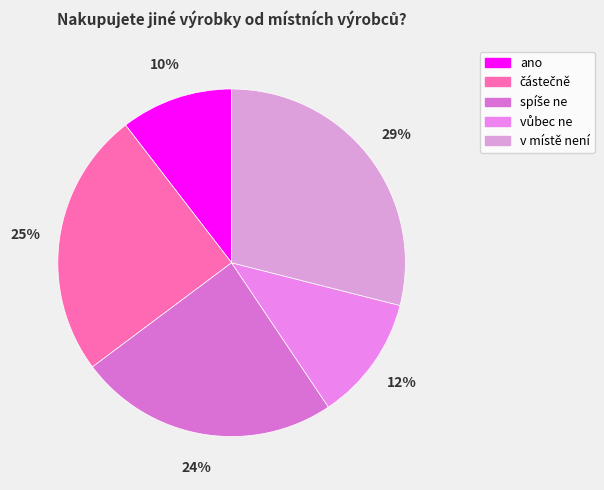

How many slices are in this pie chart?

5